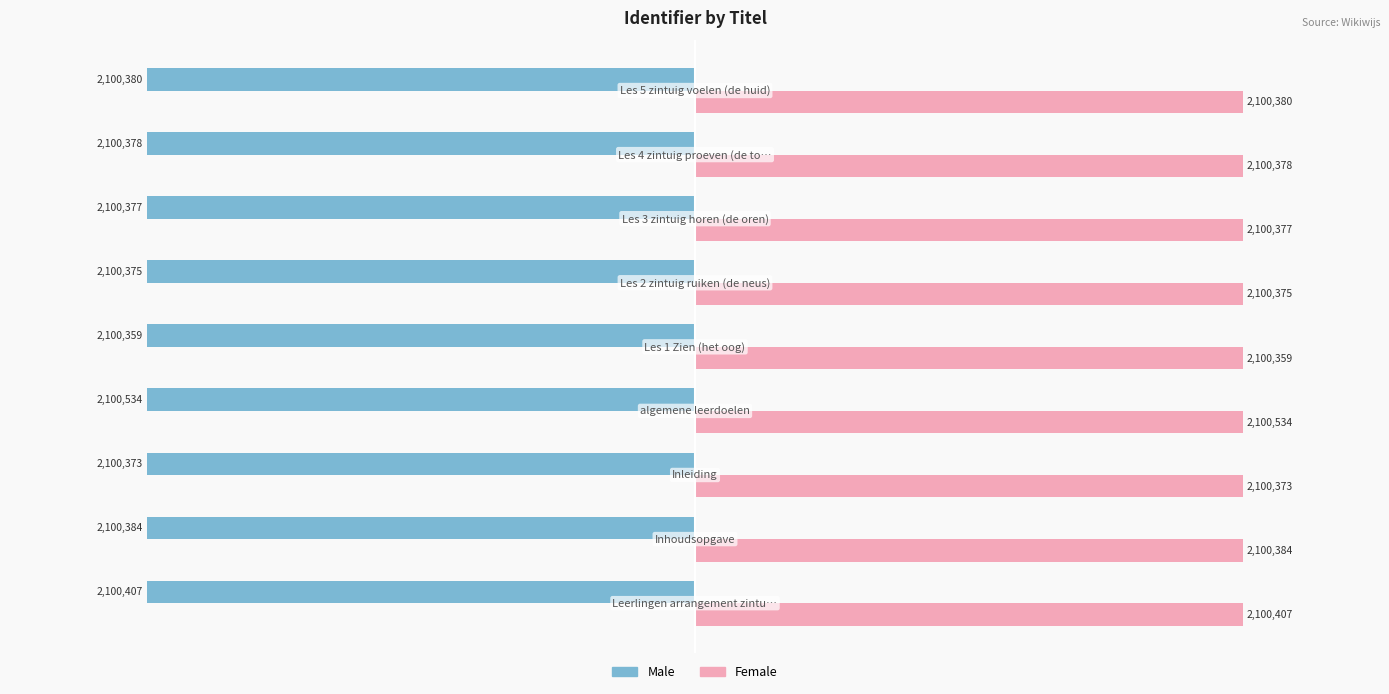

At how many categories does at least one series exceed 1647909?

9